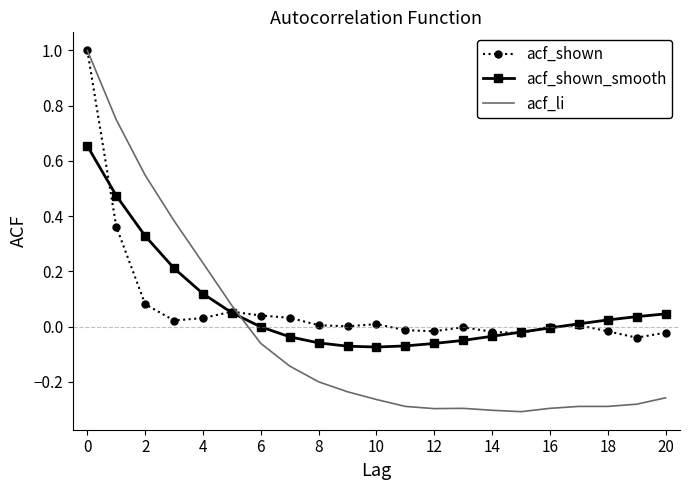

What is the greatest value displayed?

1.0